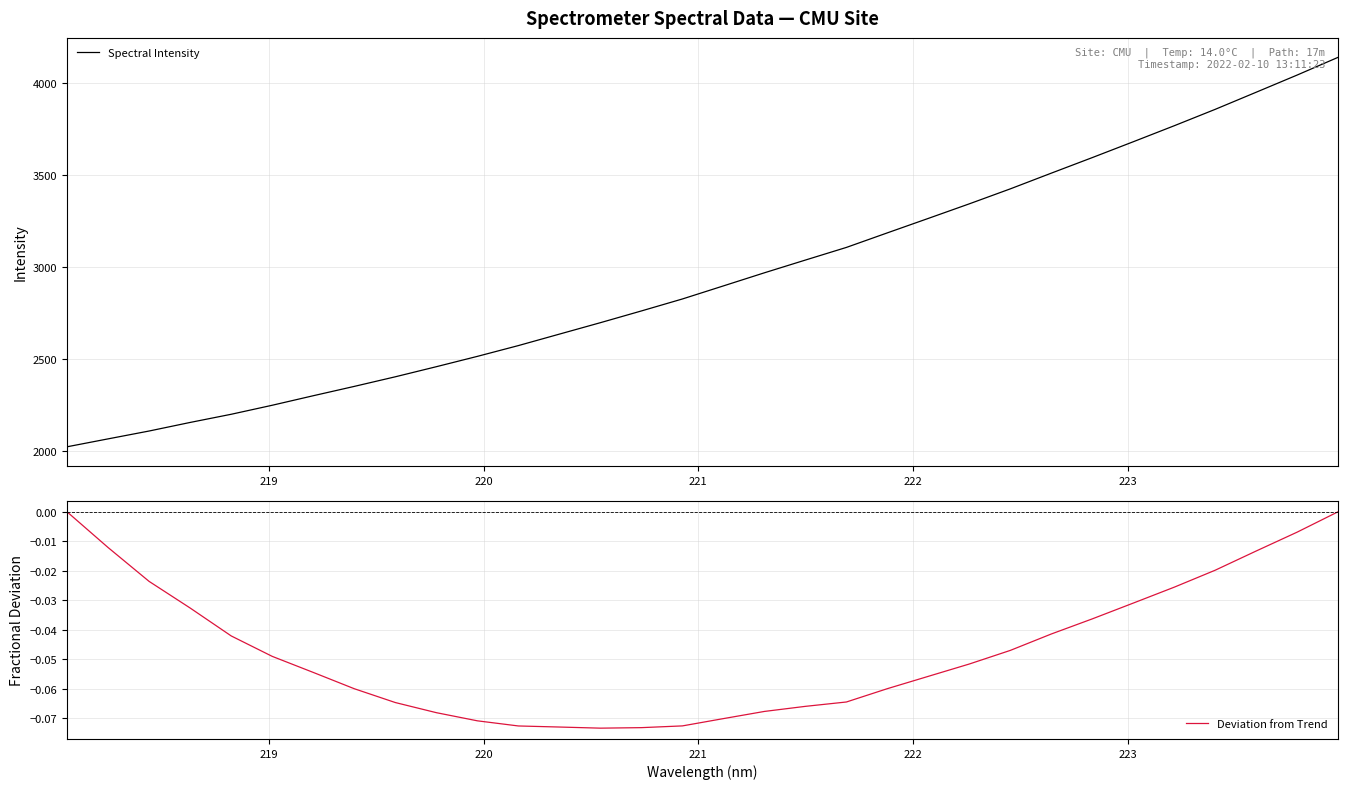

Reading right to left, transcribe all the data shown in this chart.

Spectral Intensity: 4140.6	4044.1	3950.6	3857.6	3768.3	3681.3	3595.0	3510.4	3424.9	3343.5	3264.2	3185.5	3106.2	3037.5	2968.1	2896.8	2825.7	2760.5	2696.6	2634.4	2572.0	2513.3	2457.0	2402.1	2349.8	2299.0	2247.2	2198.1	2153.6	2107.0	2064.2	2021.1
Deviation from Trend: 0.0	-0.0	-0.0	-0.0	-0.0	-0.0	-0.0	-0.0	-0.0	-0.1	-0.1	-0.1	-0.1	-0.1	-0.1	-0.1	-0.1	-0.1	-0.1	-0.1	-0.1	-0.1	-0.1	-0.1	-0.1	-0.1	-0.0	-0.0	-0.0	-0.0	-0.0	0.0